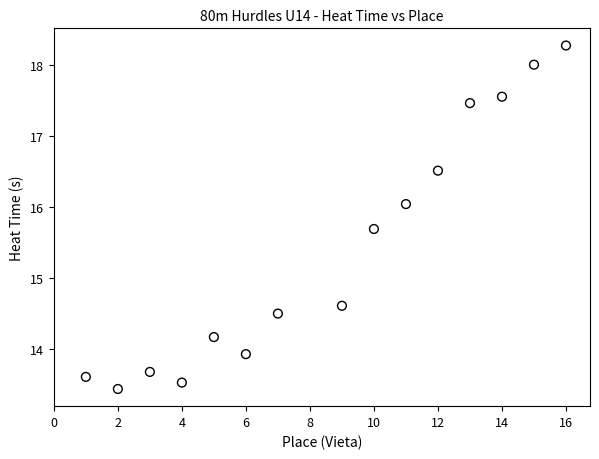

What is the range of Y values (max minus min)?

4.8